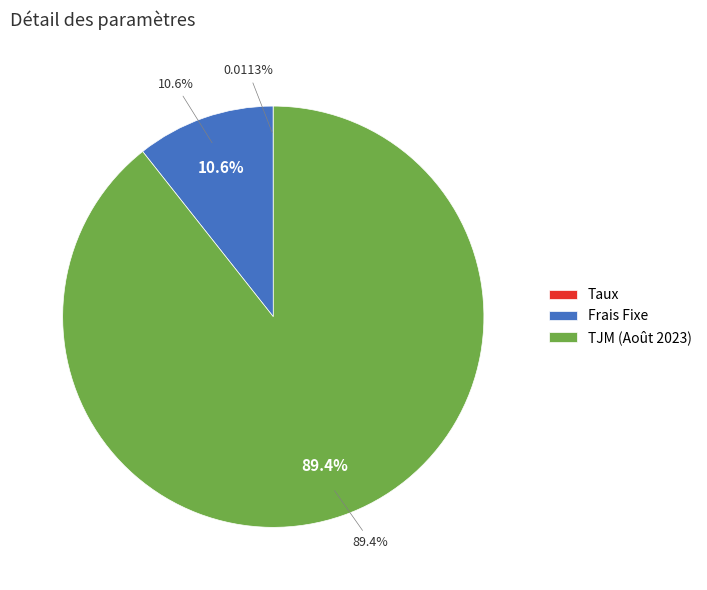

To the nearest percent, what is the difference between the largest and smallest slice percentages?

89%